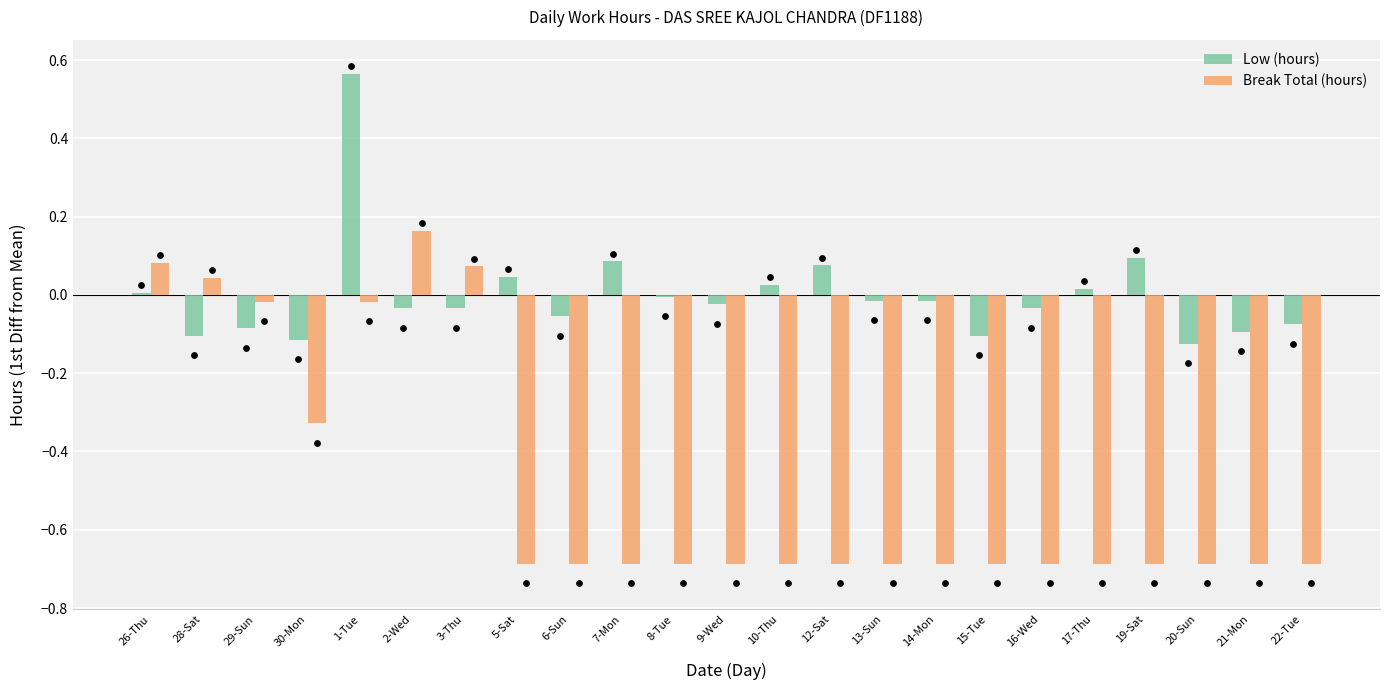

At how many categories does at least one series exceed 0?

11